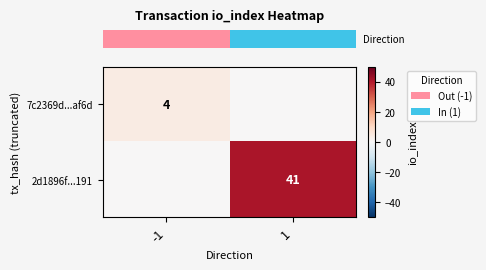

True or false: row_1 has a value of 0 at -1.

True